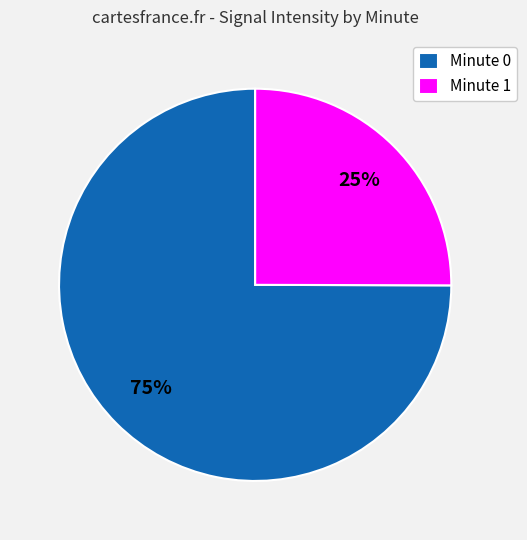

What is the smallest slice in the pie chart?

Minute 1